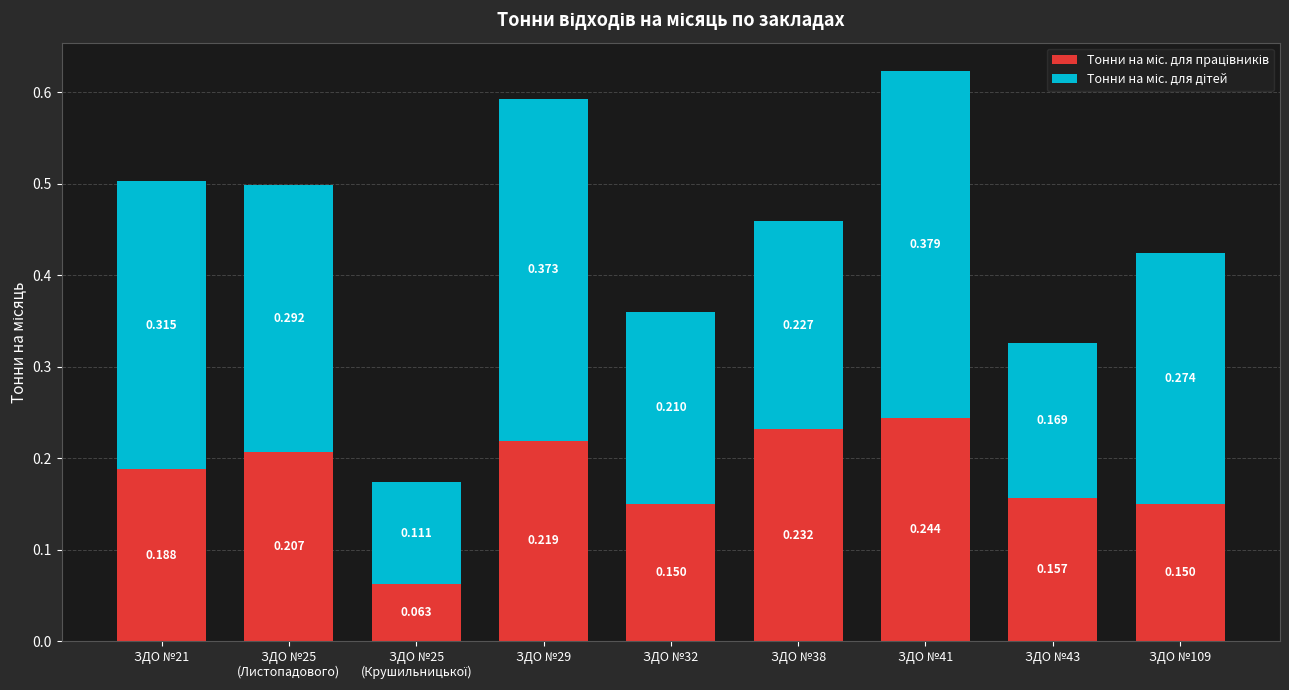

Does the chart contain stacked bars?

Yes